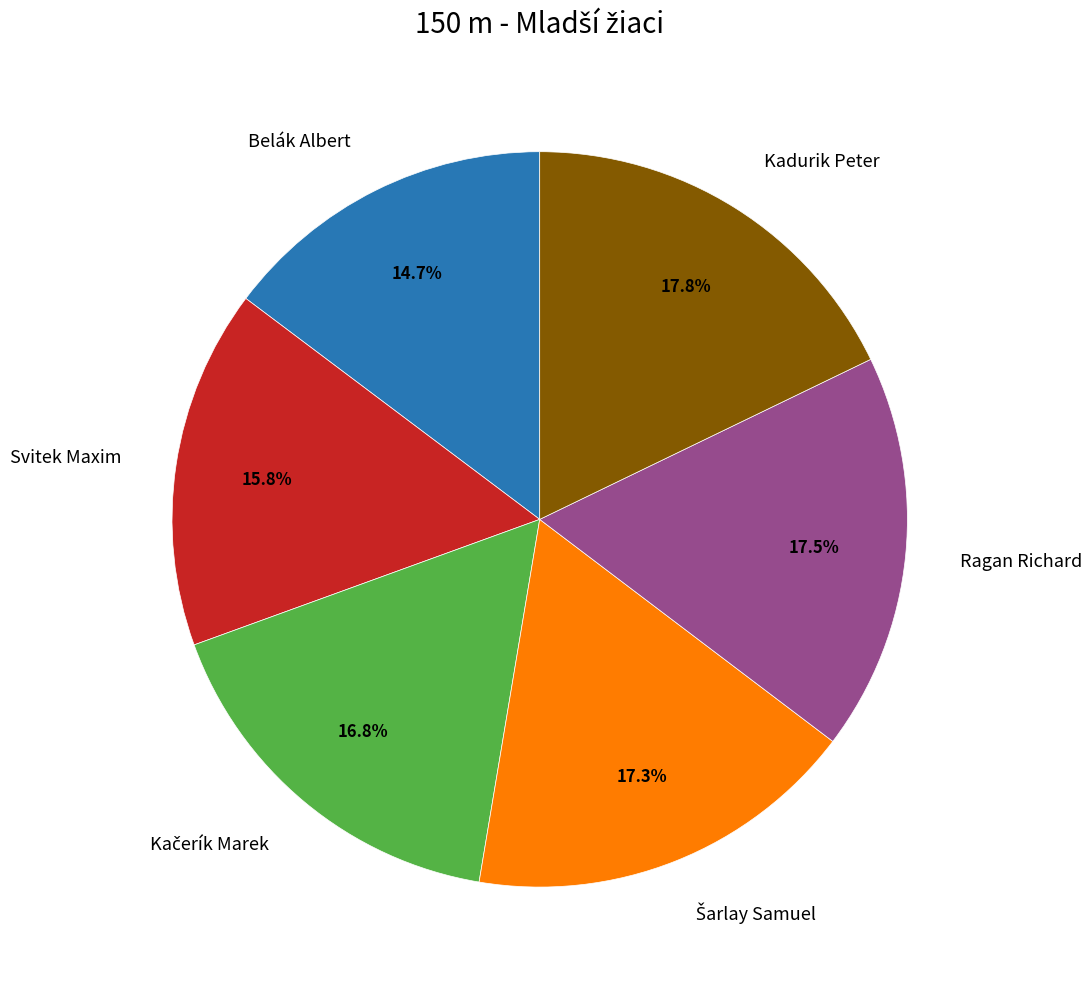

Is there a majority slice in this chart?

No